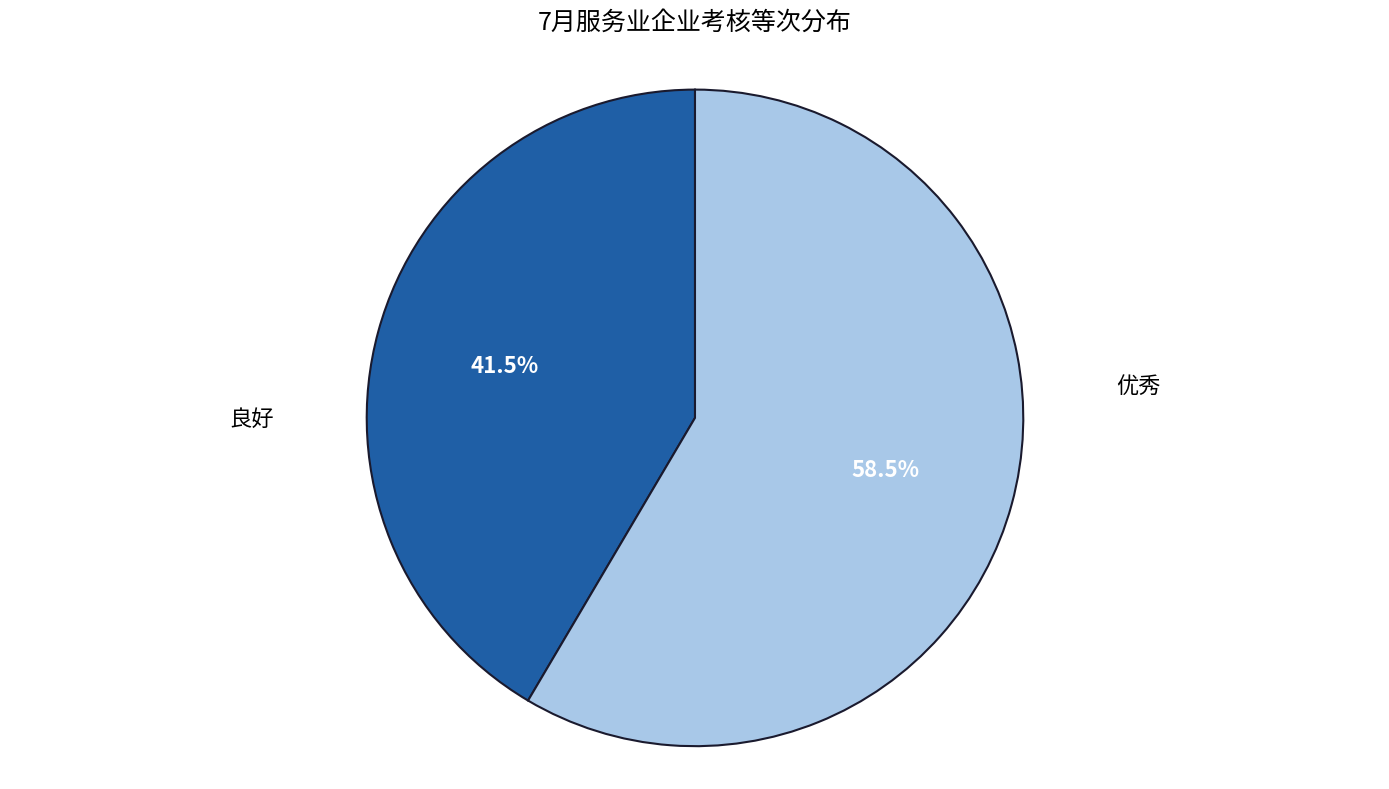

Is there a majority slice in this chart?

Yes